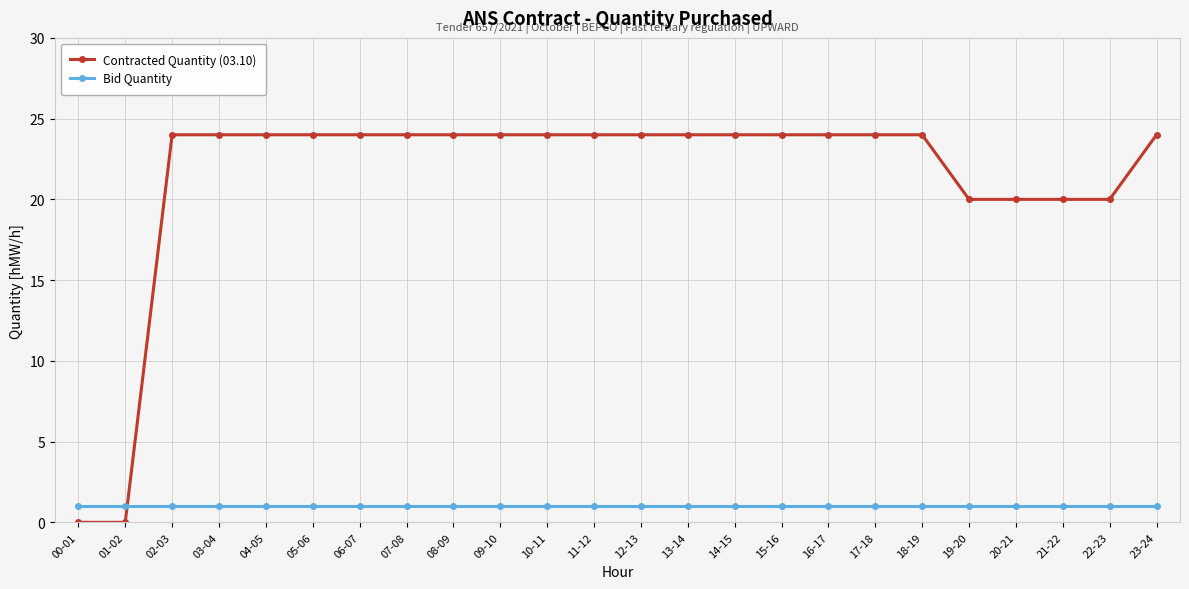

The Contracted Quantity (03.10) series shows 12 at 04-05. True or false?

False